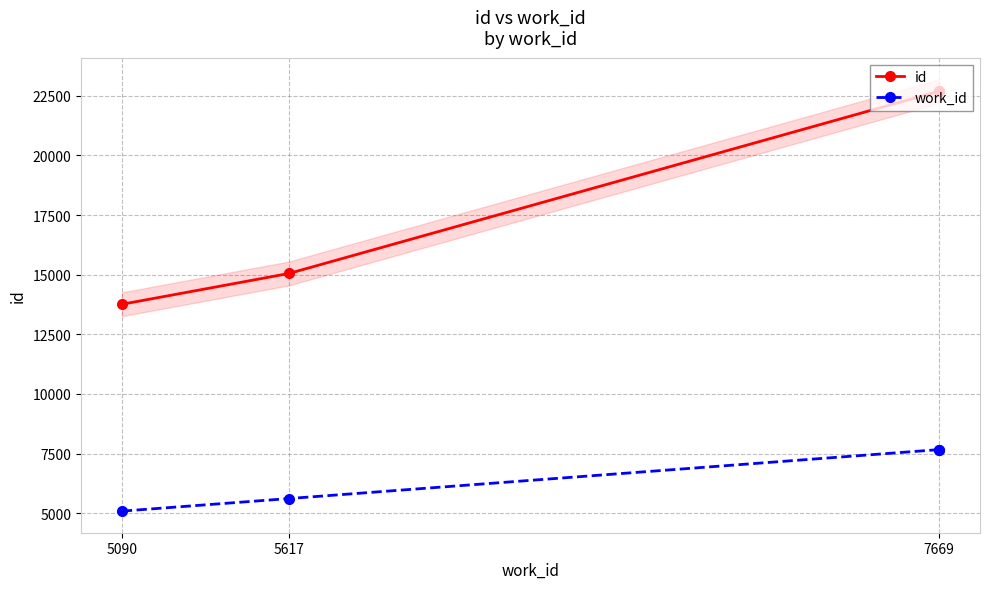

What are all the series names shown in the legend?

id, work_id